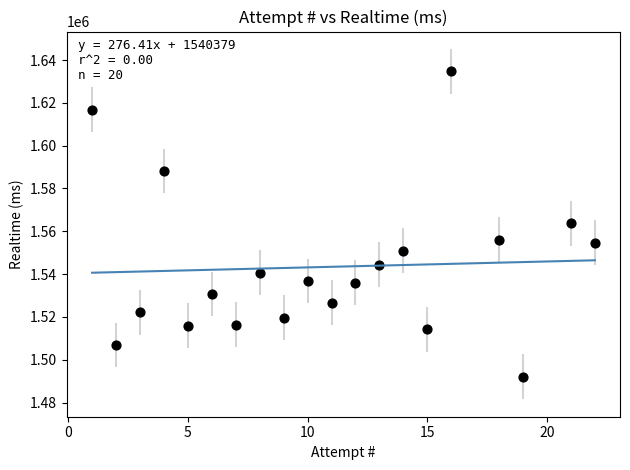

What is the range of Y values (max minus min)?

142610